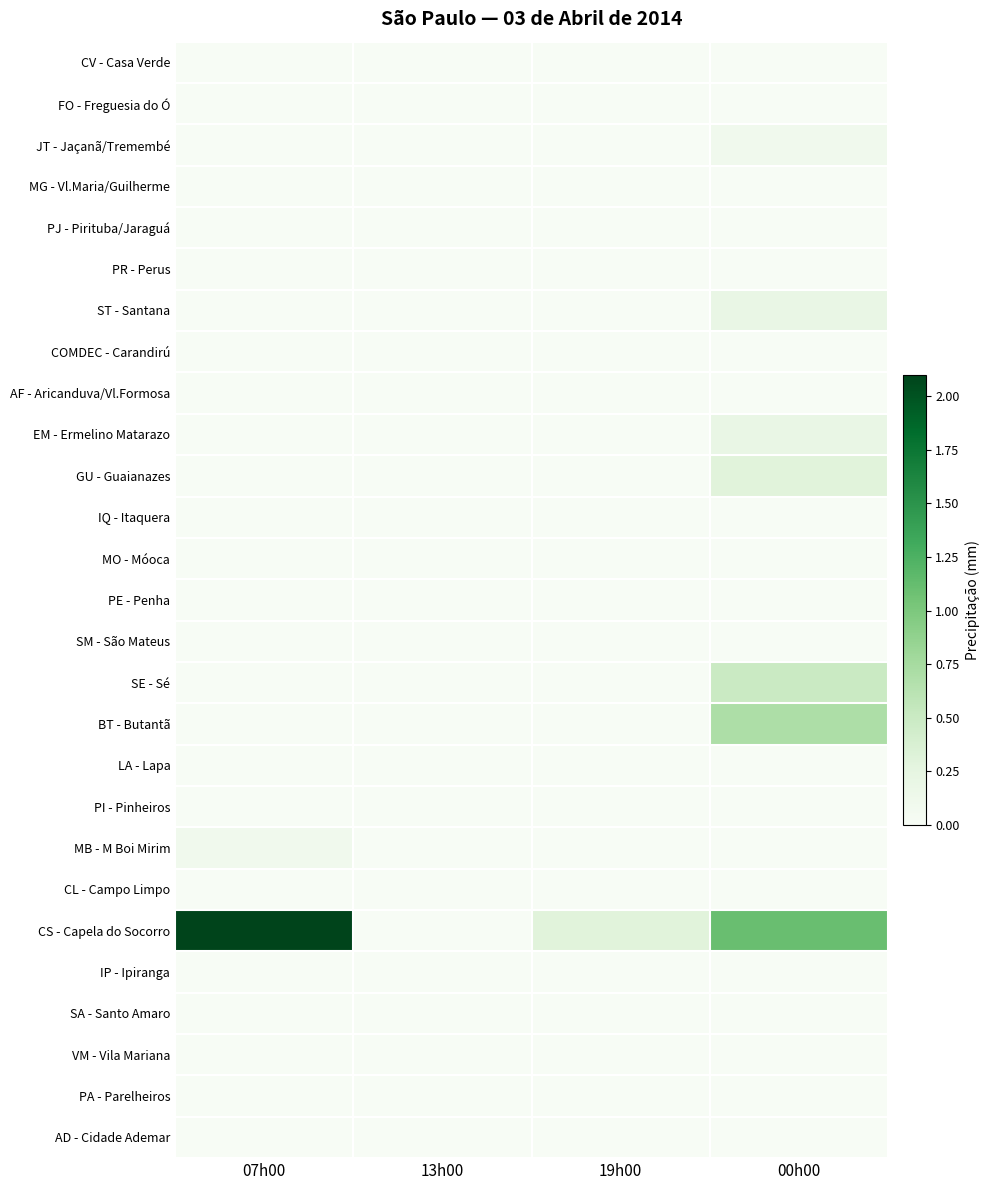

Reading right to left, extract all data points from this chart.

CV - Casa Verde: 00h00=0.0	19h00=0.0	13h00=0.0	07h00=0.0
FO - Freguesia do Ó: 00h00=0.0	19h00=0.0	13h00=0.0	07h00=0.0
JT - Jaçanã/Tremembé: 00h00=0.1	19h00=0.0	13h00=0.0	07h00=0.0
MG - Vl.Maria/Guilherme: 00h00=0.0	19h00=0.0	13h00=0.0	07h00=0.0
PJ - Pirituba/Jaraguá: 00h00=0.0	19h00=0.0	13h00=0.0	07h00=0.0
PR - Perus: 00h00=0.0	19h00=0.0	13h00=0.0	07h00=0.0
ST - Santana: 00h00=0.2	19h00=0.0	13h00=0.0	07h00=0.0
COMDEC - Carandirú: 00h00=0.0	19h00=0.0	13h00=0.0	07h00=0.0
AF - Aricanduva/Vl.Formosa: 00h00=0.0	19h00=0.0	13h00=0.0	07h00=0.0
EM - Ermelino Matarazo: 00h00=0.2	19h00=0.0	13h00=0.0	07h00=0.0
GU - Guaianazes: 00h00=0.3	19h00=0.0	13h00=0.0	07h00=0.0
IQ - Itaquera: 00h00=0.0	19h00=0.0	13h00=0.0	07h00=0.0
MO - Móoca: 00h00=0.0	19h00=0.0	13h00=0.0	07h00=0.0
PE - Penha: 00h00=0.0	19h00=0.0	13h00=0.0	07h00=0.0
SM - São Mateus: 00h00=0.0	19h00=0.0	13h00=0.0	07h00=0.0
SE - Sé: 00h00=0.5	19h00=0.0	13h00=0.0	07h00=0.0
BT - Butantã: 00h00=0.7	19h00=0.0	13h00=0.0	07h00=0.0
LA - Lapa: 00h00=0.0	19h00=0.0	13h00=0.0	07h00=0.0
PI - Pinheiros: 00h00=0.0	19h00=0.0	13h00=0.0	07h00=0.0
MB - M Boi Mirim: 00h00=0.0	19h00=0.0	13h00=0.0	07h00=0.1
CL - Campo Limpo: 00h00=0.0	19h00=0.0	13h00=0.0	07h00=0.0
CS - Capela do Socorro: 00h00=1.1	19h00=0.3	13h00=0.0	07h00=2.1
IP - Ipiranga: 00h00=0.0	19h00=0.0	13h00=0.0	07h00=0.0
SA - Santo Amaro: 00h00=0.0	19h00=0.0	13h00=0.0	07h00=0.0
VM - Vila Mariana: 00h00=0.0	19h00=0.0	13h00=0.0	07h00=0.0
PA - Parelheiros: 00h00=0.0	19h00=0.0	13h00=0.0	07h00=0.0
AD - Cidade Ademar: 00h00=0.0	19h00=0.0	13h00=0.0	07h00=0.0